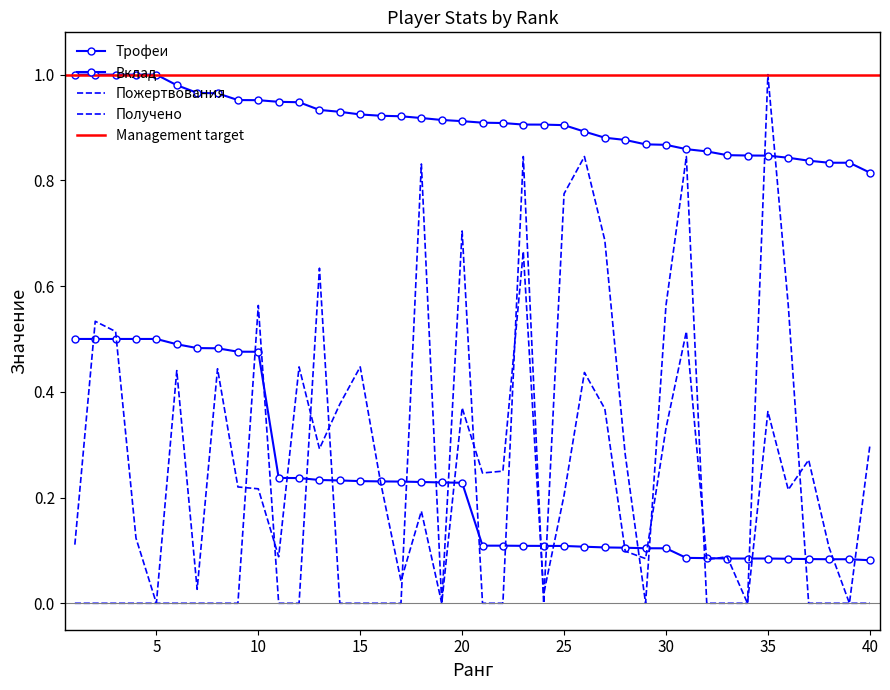

What is the sum of the Вклад values at 38 and 33?

0.2